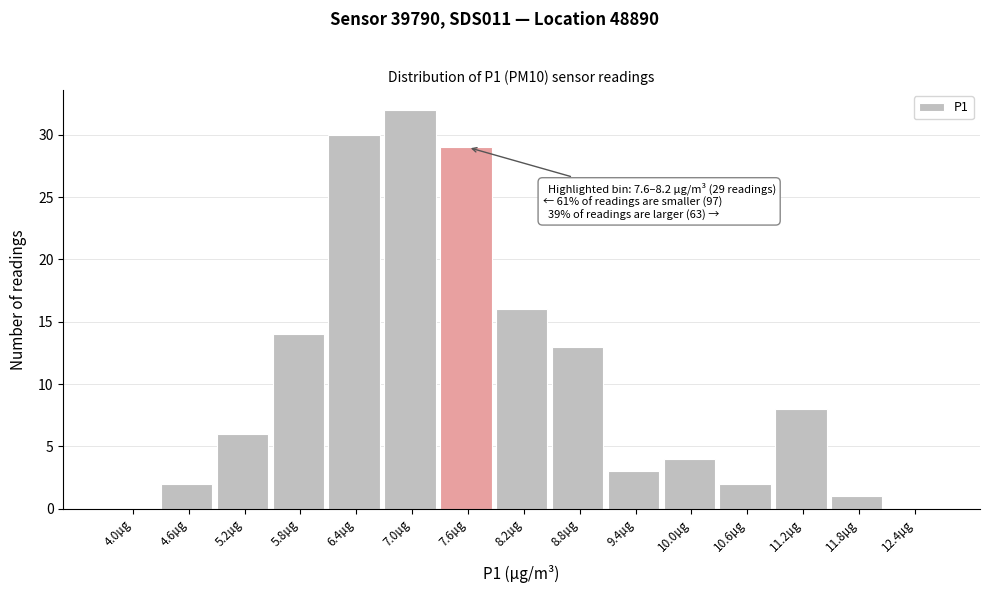

Reading left to right, transcribe all the data shown in this chart.

4.0µg=0	4.6µg=2	5.2µg=6	5.8µg=14	6.4µg=30	7.0µg=32	7.6µg=29	8.2µg=16	8.8µg=13	9.4µg=3	10.0µg=4	10.6µg=2	11.2µg=8	11.8µg=1	12.4µg=0